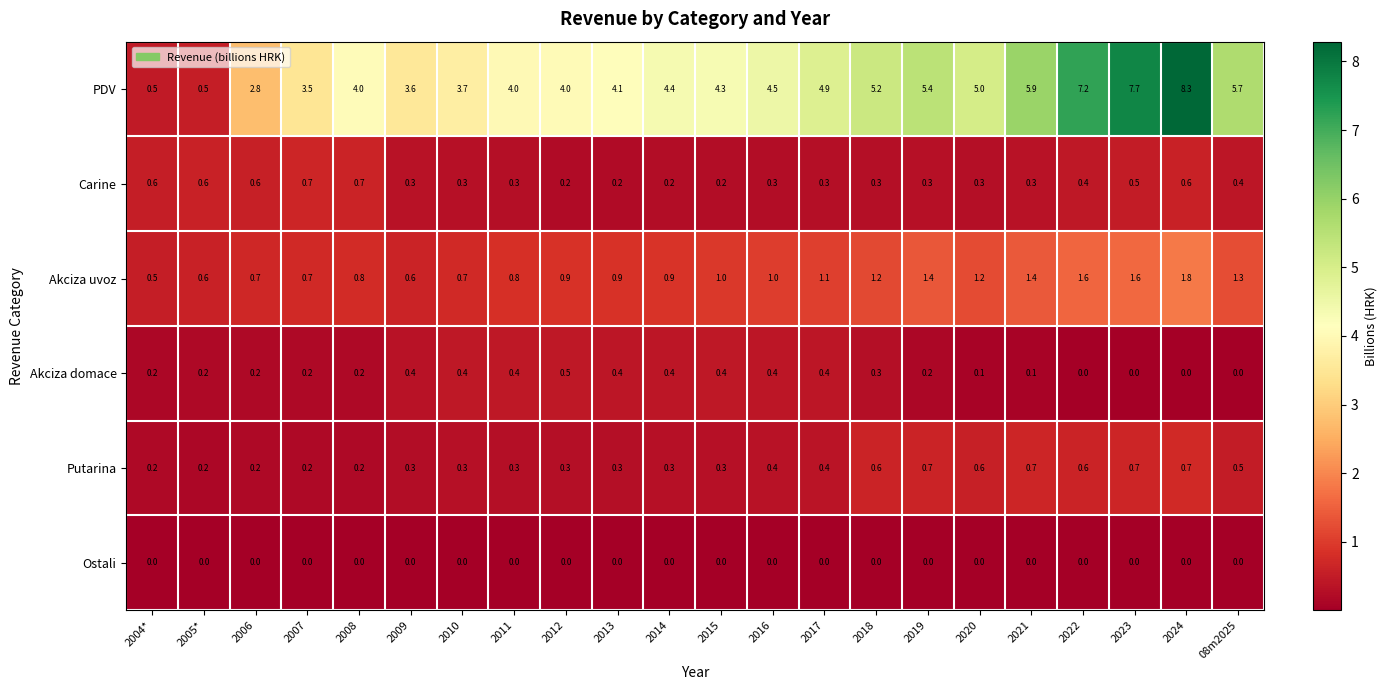

The value of Carine at 2024 is 0.6. True or false?

True